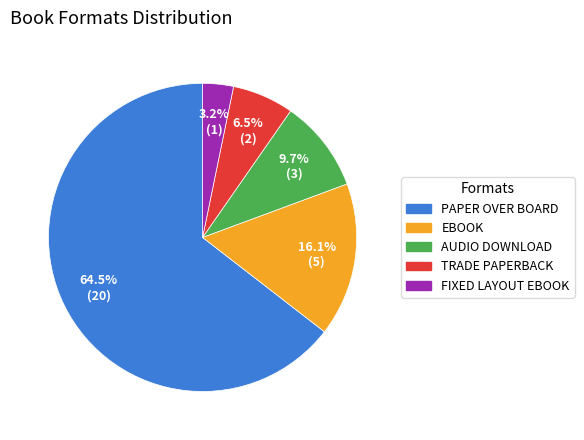

Does any single category account for the majority?

Yes